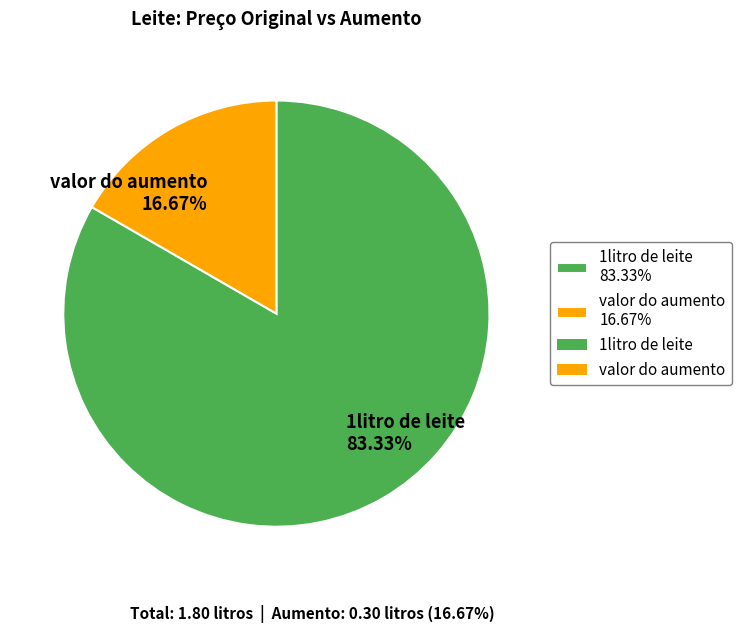

How much of the chart is everything except 1litro de leite?

16.7%